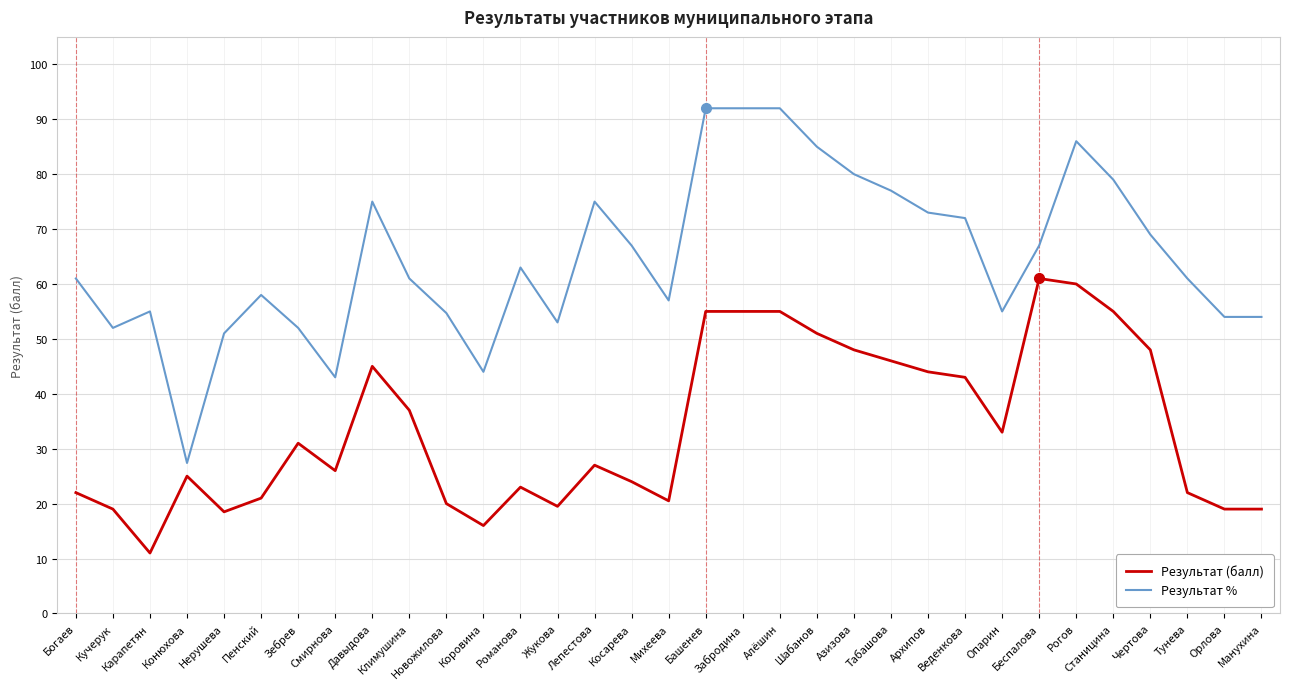

True or false: Результат % and Результат (балл) intersect in this chart.

False